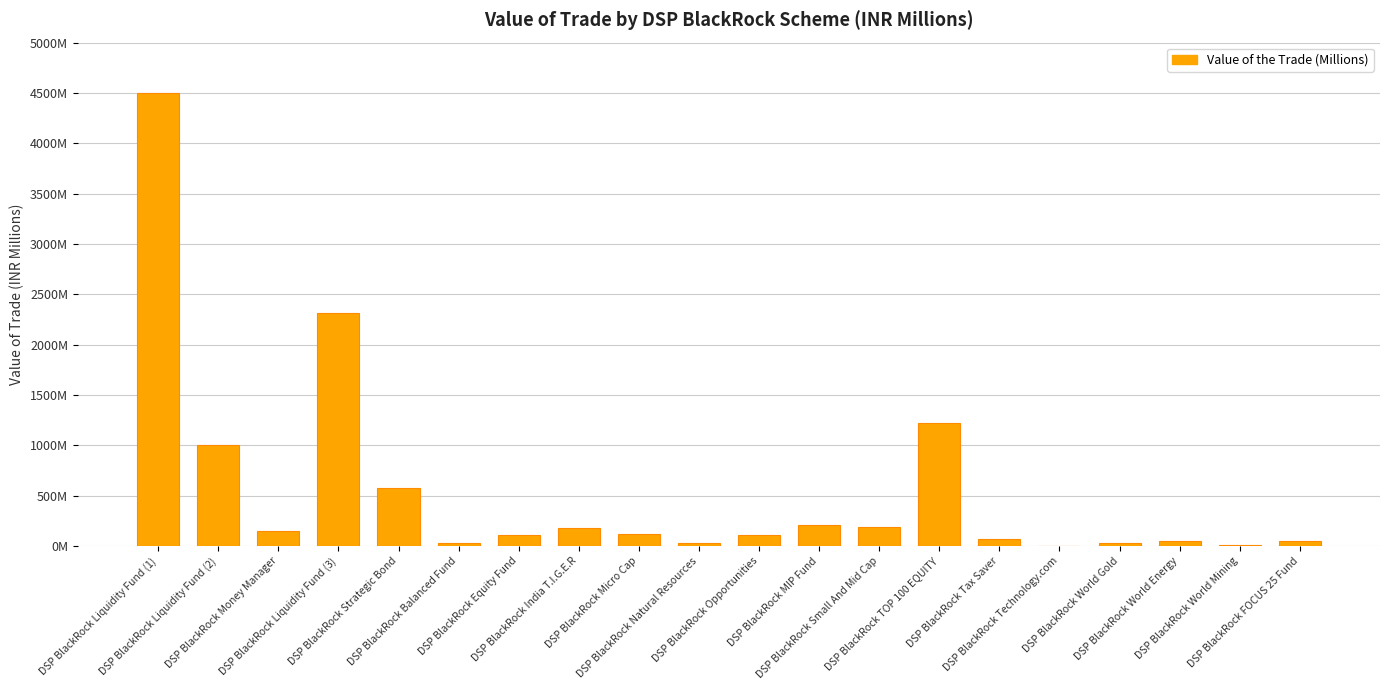

List the labels in order of value, smallest first.

DSP BlackRock Technology.com, DSP BlackRock World Mining, DSP BlackRock World Gold, DSP BlackRock Balanced Fund, DSP BlackRock Natural Resources, DSP BlackRock FOCUS 25 Fund, DSP BlackRock World Energy, DSP BlackRock Tax Saver, DSP BlackRock Opportunities, DSP BlackRock Equity Fund, DSP BlackRock Micro Cap, DSP BlackRock Money Manager, DSP BlackRock India T.I.G.E.R, DSP BlackRock Small And Mid Cap, DSP BlackRock MIP Fund, DSP BlackRock Strategic Bond, DSP BlackRock Liquidity Fund (2), DSP BlackRock TOP 100 EQUITY, DSP BlackRock Liquidity Fund (3), DSP BlackRock Liquidity Fund (1)